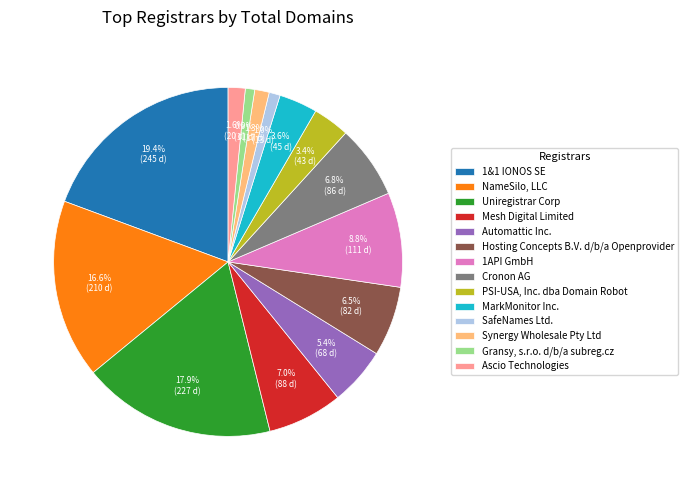

Combined, do Mesh Digital Limited and PSI-USA, Inc. dba Domain Robot account for over 50%?

No